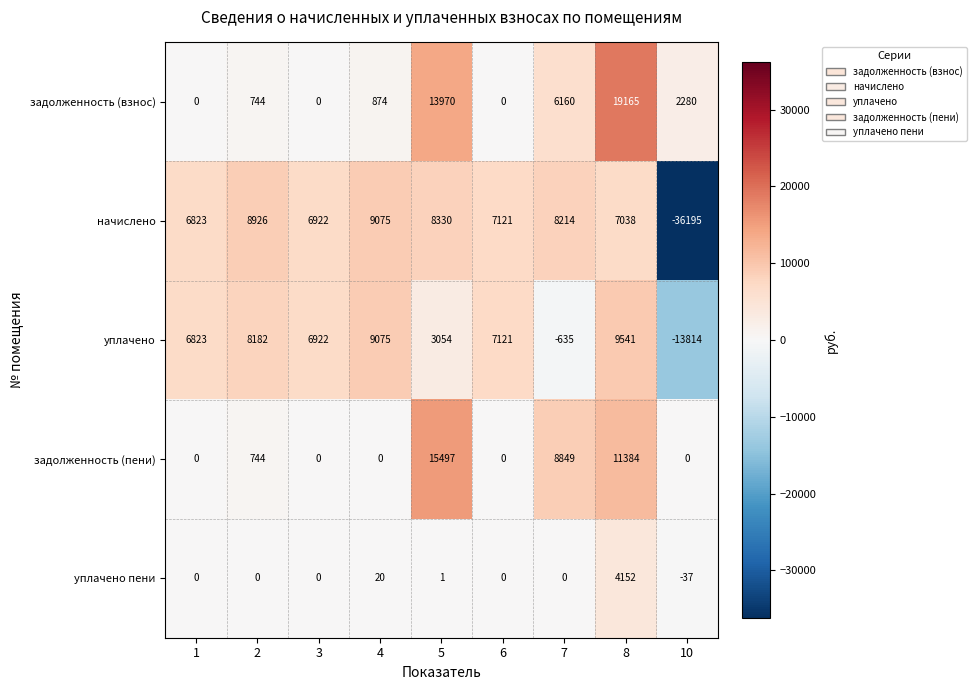

List the labels in order of начислено value, smallest first.

10, 1, 3, 8, 6, 7, 5, 2, 4